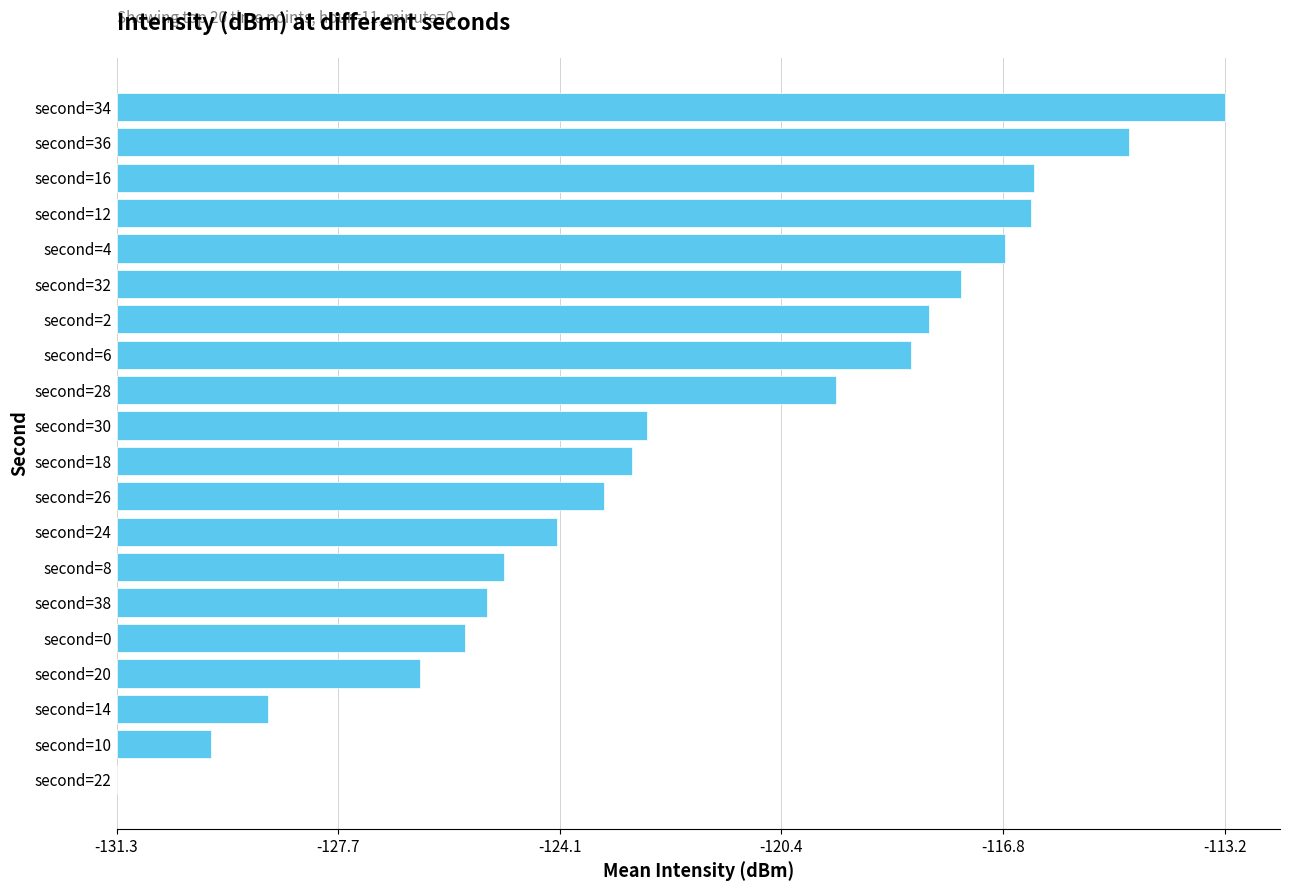

What is the difference between the maximum and minimum values?

18.1